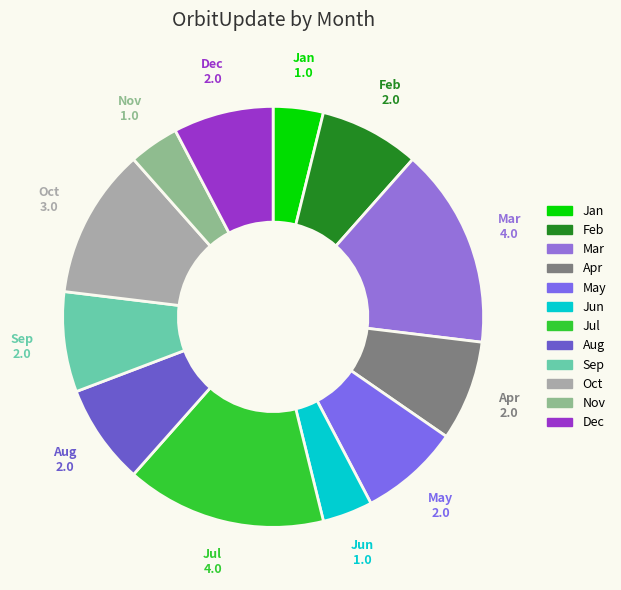

Is the sum of Oct and Jun greater than half?

No